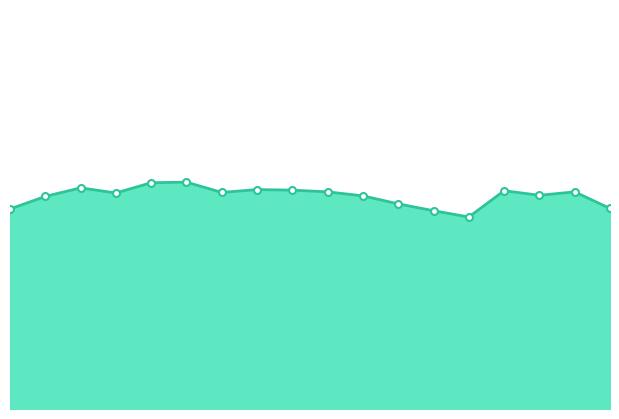

How many lines are shown in the chart?

1